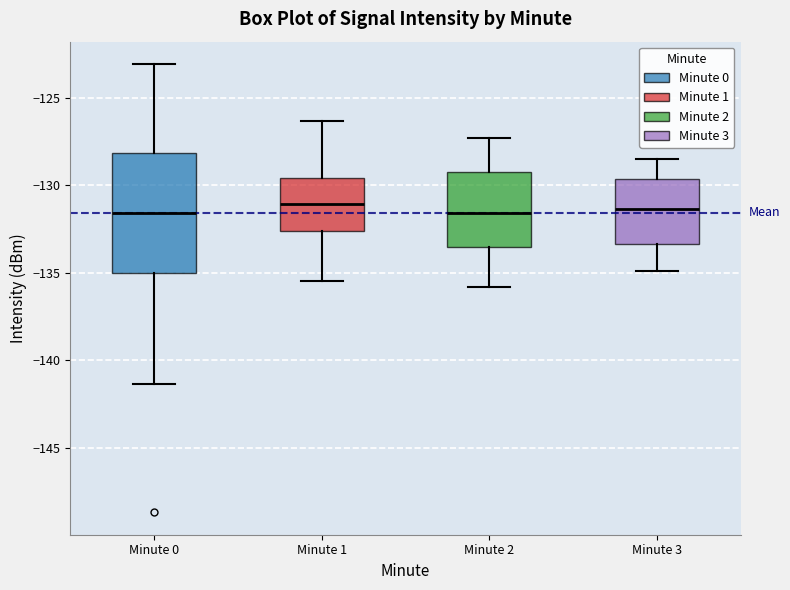

Reading left to right, transcribe this box plot: for each box, give where its median line is, the range the box spans, and where its two whiskers end, as read against the y-axis. The values are not printed on the chart, so give them approximately, as read against the axis.

Minute 0: median -131.5, box -135.0 to -128.0, whiskers -141.5 to -123.0
Minute 1: median -131.0, box -132.5 to -129.5, whiskers -135.5 to -126.5
Minute 2: median -131.5, box -133.5 to -129.0, whiskers -136.0 to -127.5
Minute 3: median -131.5, box -133.5 to -129.5, whiskers -135.0 to -128.5